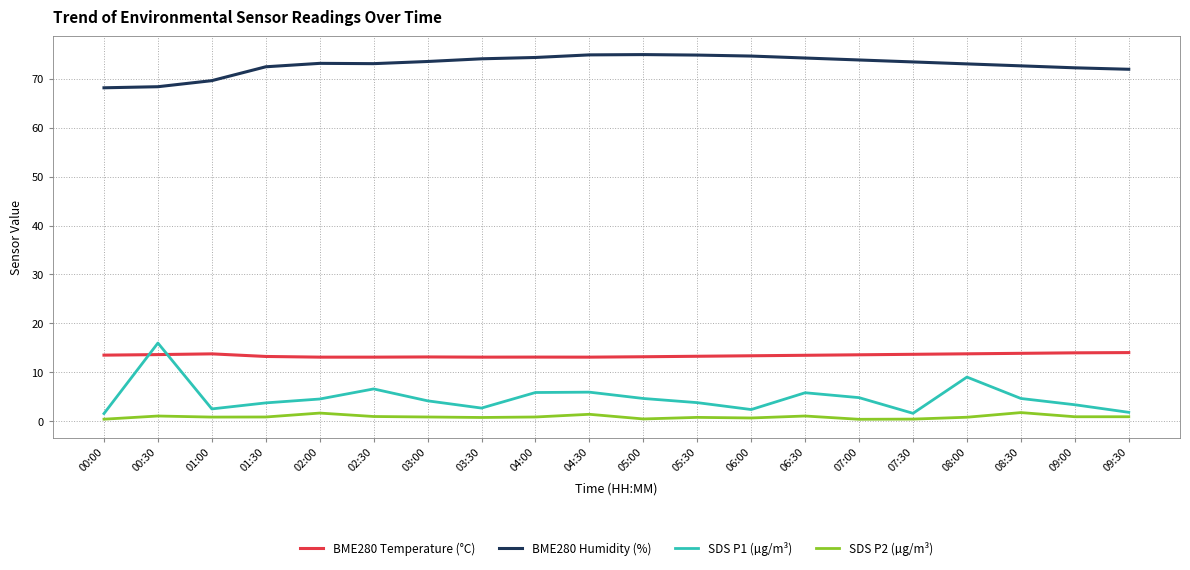

What is the maximum value shown in the chart?

74.9